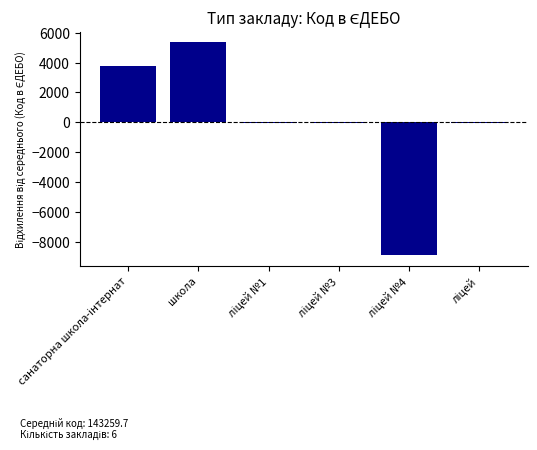

What is the difference between the maximum and second lowest values?

5428.0